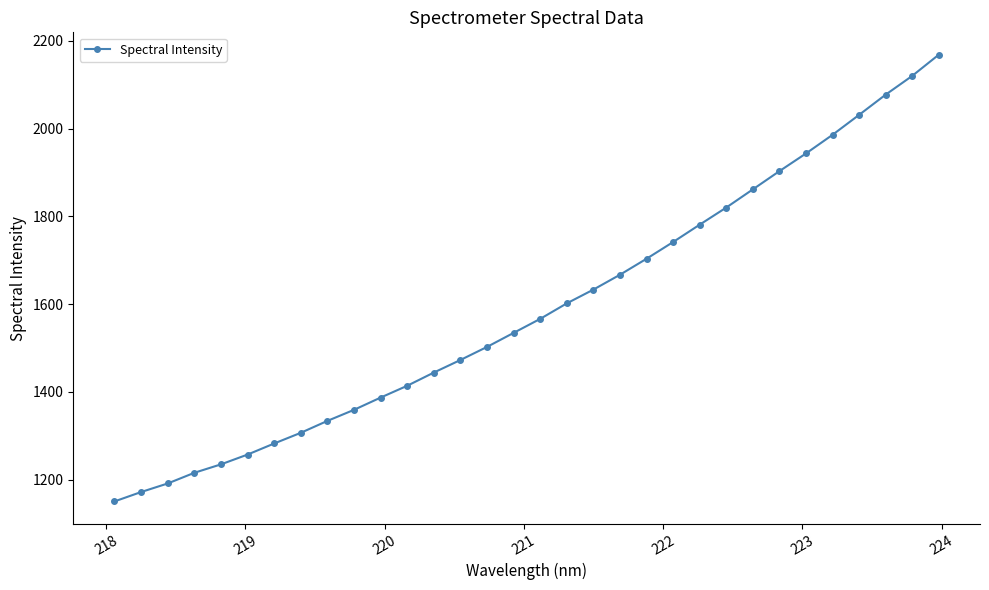

What is the greatest value displayed?

2168.1